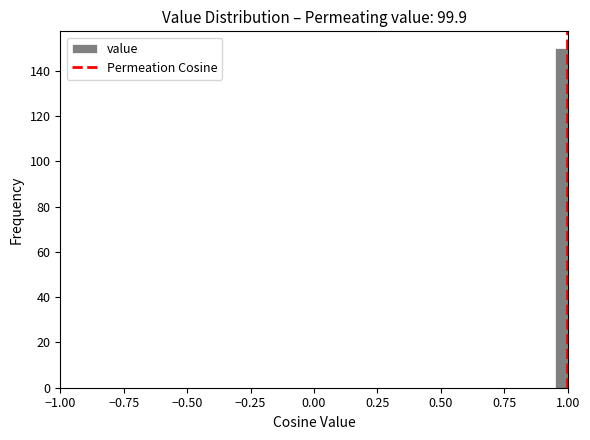

Around what value on the x-axis is the tallest bar? Give the approximate position of its centre, as read against the axis.

1.00